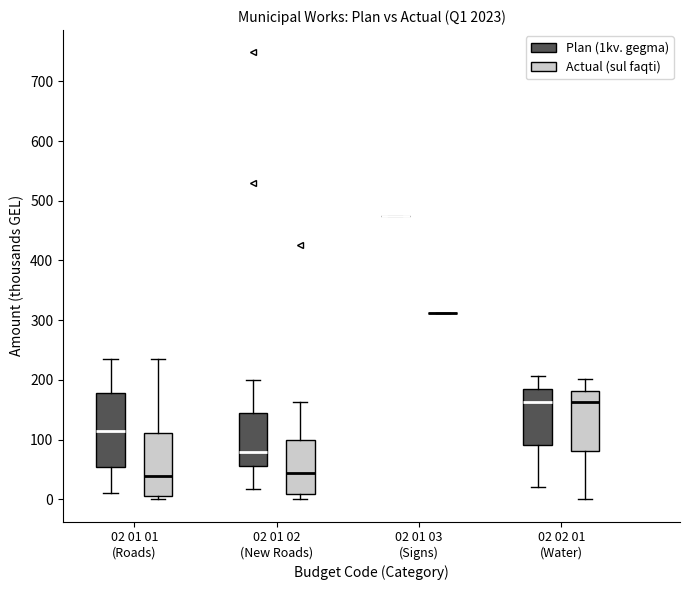

Reading left to right, read every box against the y-axis: the position of its median line, the range the box covers, and the ends of its whiskers. The values are not printed on the chart, so give them approximately, as read against the axis.

02 01 01 (Roads) (Plan (1kv. gegma)): median 110, box 50 to 180, whiskers 10 to 230
02 01 01 (Roads) (Actual (sul faqti)): median 40, box 10 to 110, whiskers 0 to 230
02 01 02 (New Roads) (Plan (1kv. gegma)): median 80, box 60 to 150, whiskers 20 to 200
02 01 02 (New Roads) (Actual (sul faqti)): median 40, box 10 to 100, whiskers 0 to 160
02 01 03 (Signs) (Plan (1kv. gegma)): box collapsed to a line at 470, whiskers 470 to 470
02 01 03 (Signs) (Actual (sul faqti)): box collapsed to a line at 310, whiskers 310 to 310
02 02 01 (Water) (Plan (1kv. gegma)): median 160, box 90 to 180, whiskers 20 to 210
02 02 01 (Water) (Actual (sul faqti)): median 160, box 80 to 180, whiskers 0 to 200